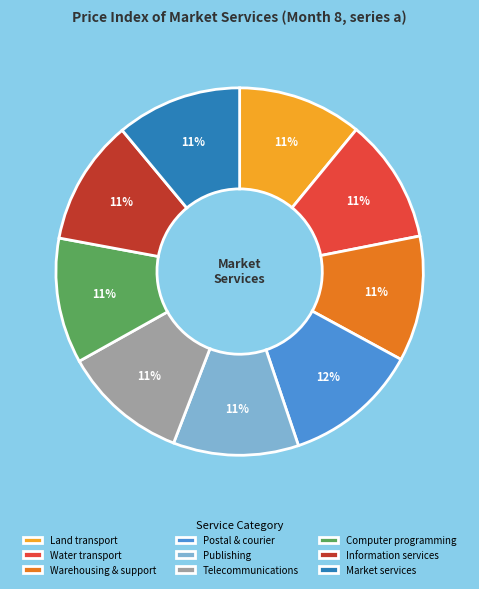

To the nearest percent, what is the average slice percentage?

11%